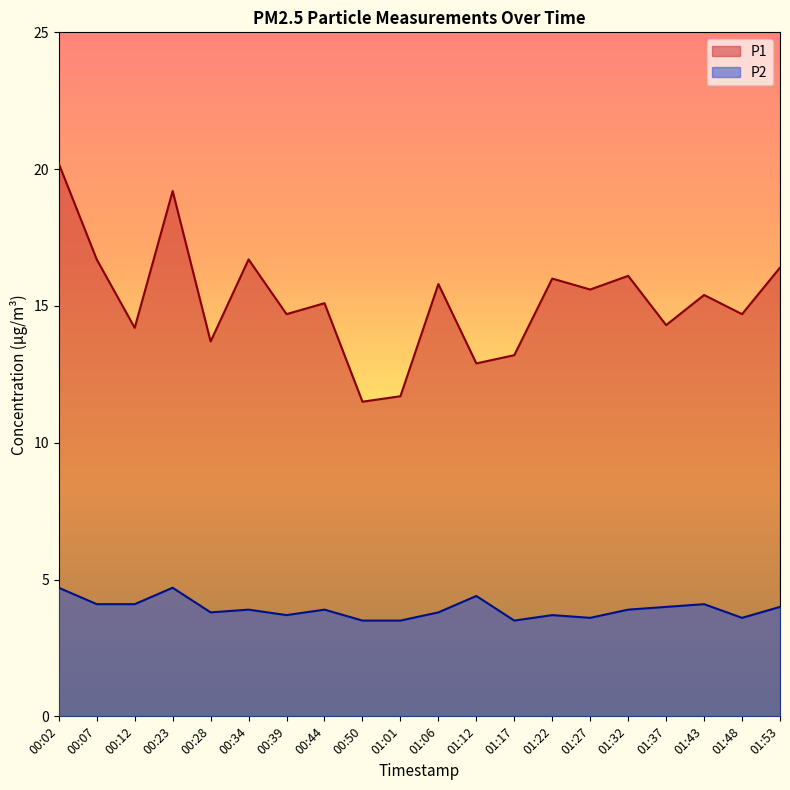

True or false: P1 and P2 cross at least once.

False